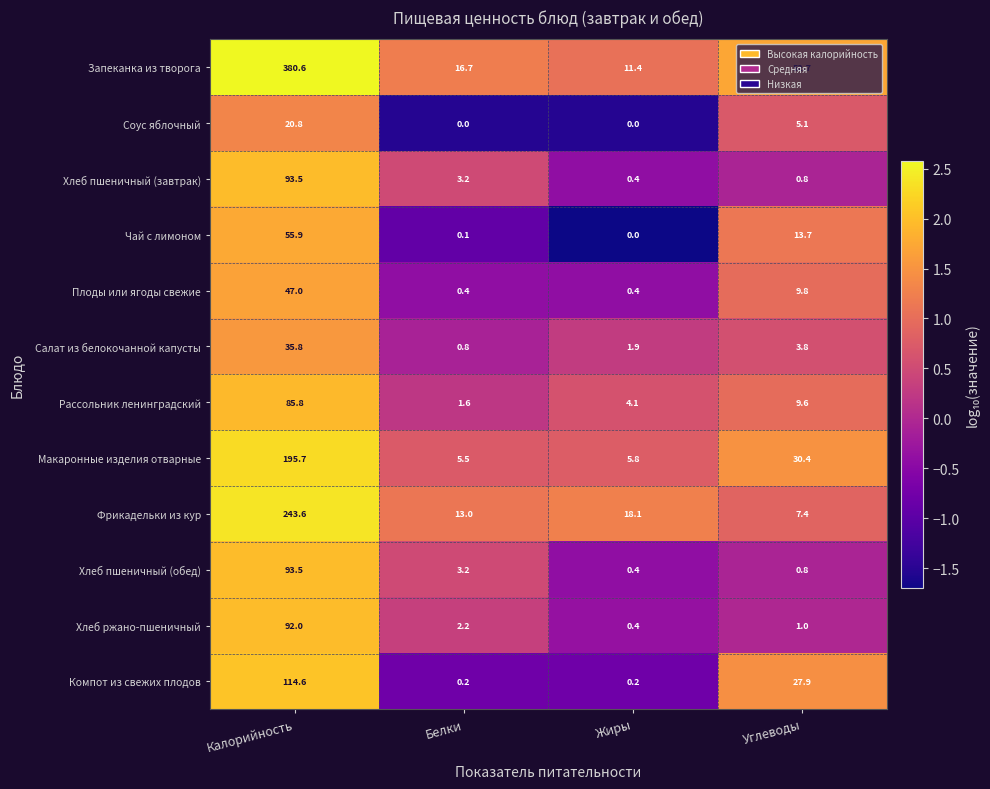

True or false: Плоды или ягоды свежие has a value of 0.4 at Жиры.

True